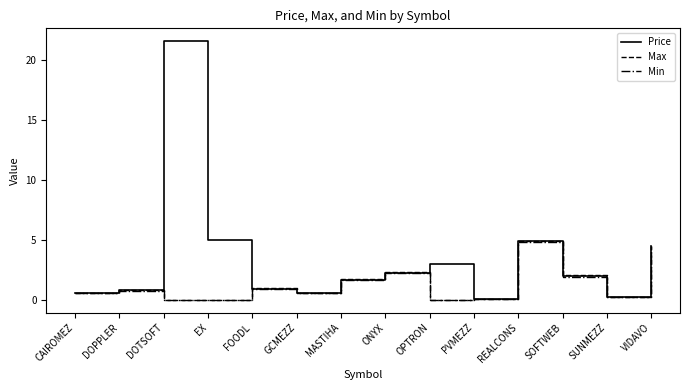

Is the value of Max at VIDAVO greater than the value of Price at FOODL?

Yes